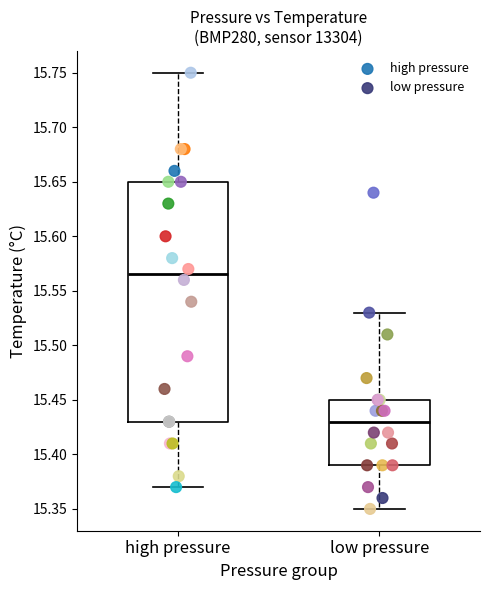

Which series reaches the minimum Y coordinate?

low pressure